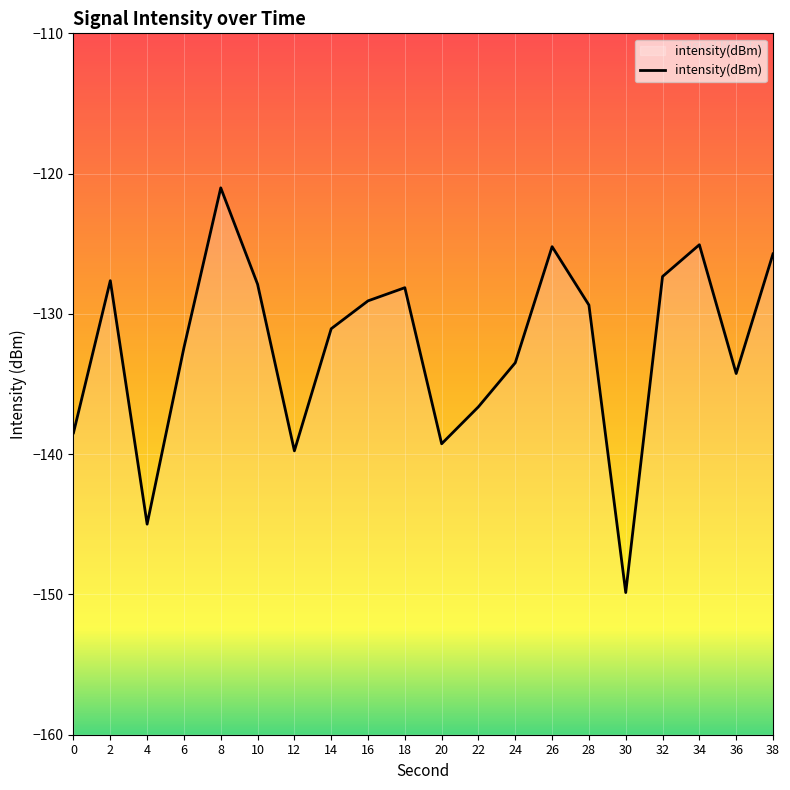

What is the value of the 4th point from the left?

-132.4